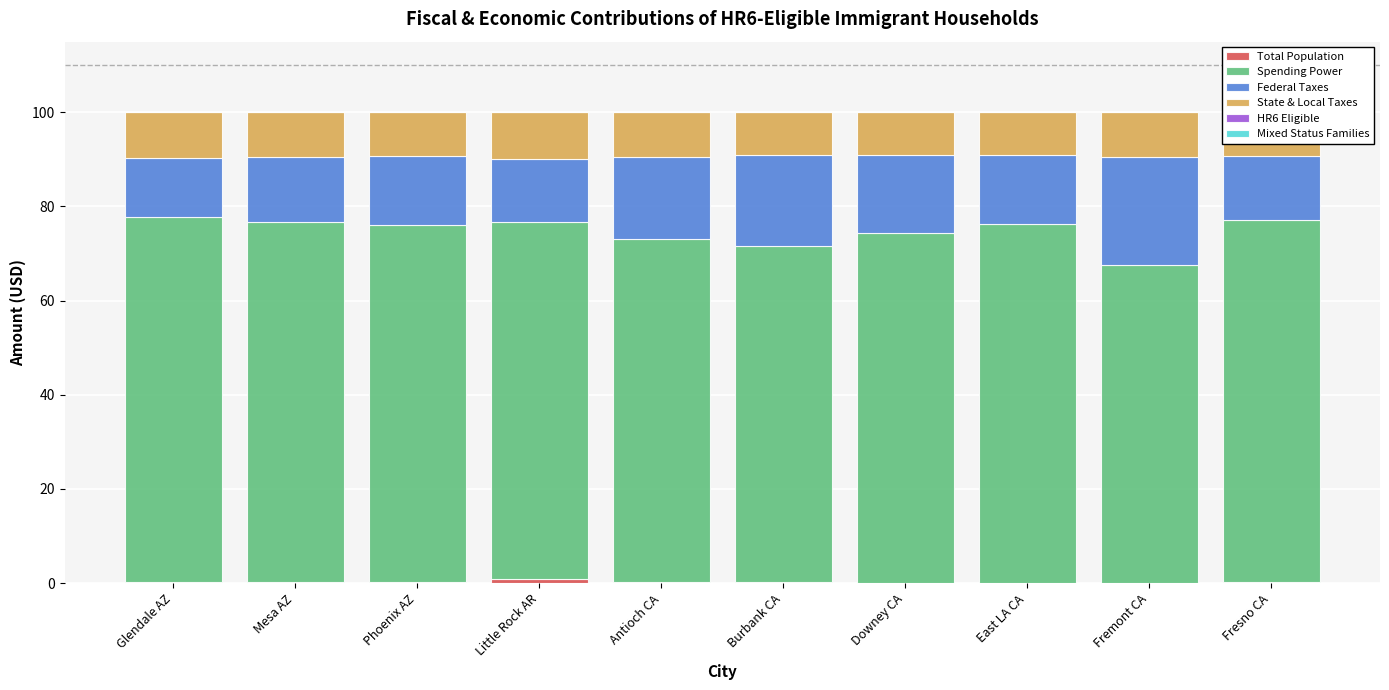

At which label is Federal Taxes closest to 17?

Downey CA